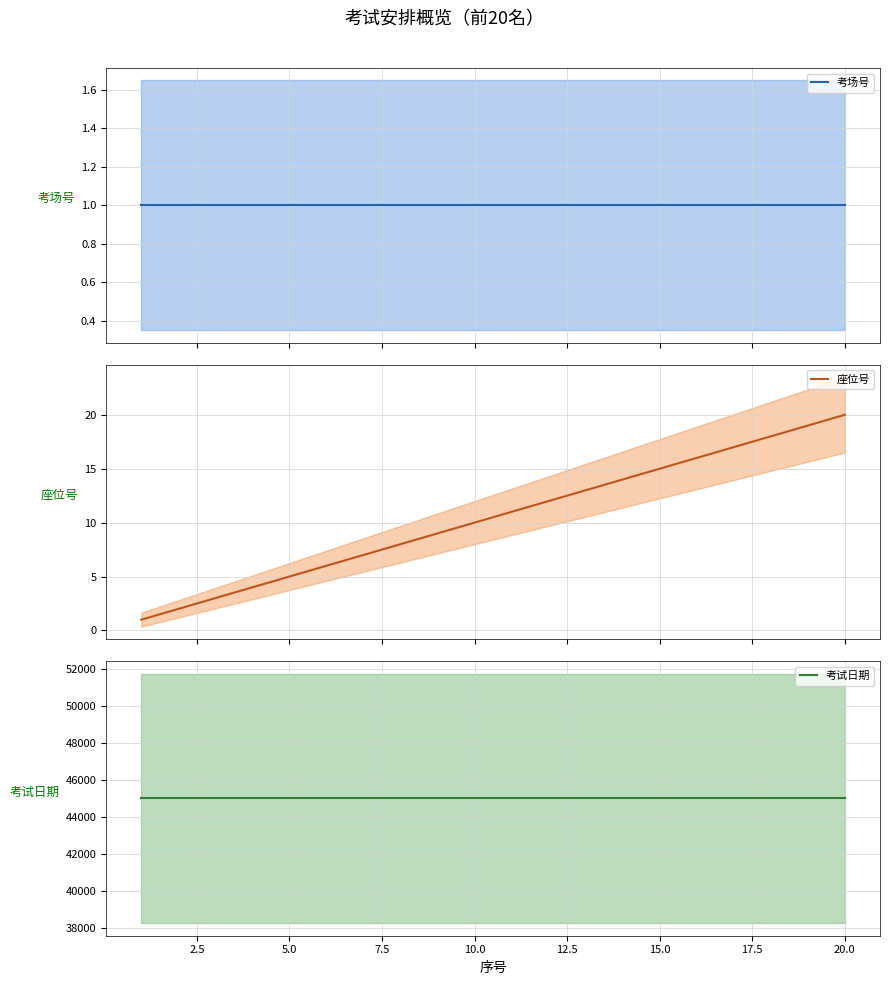

What is the highest value of the 座位号 series?

20